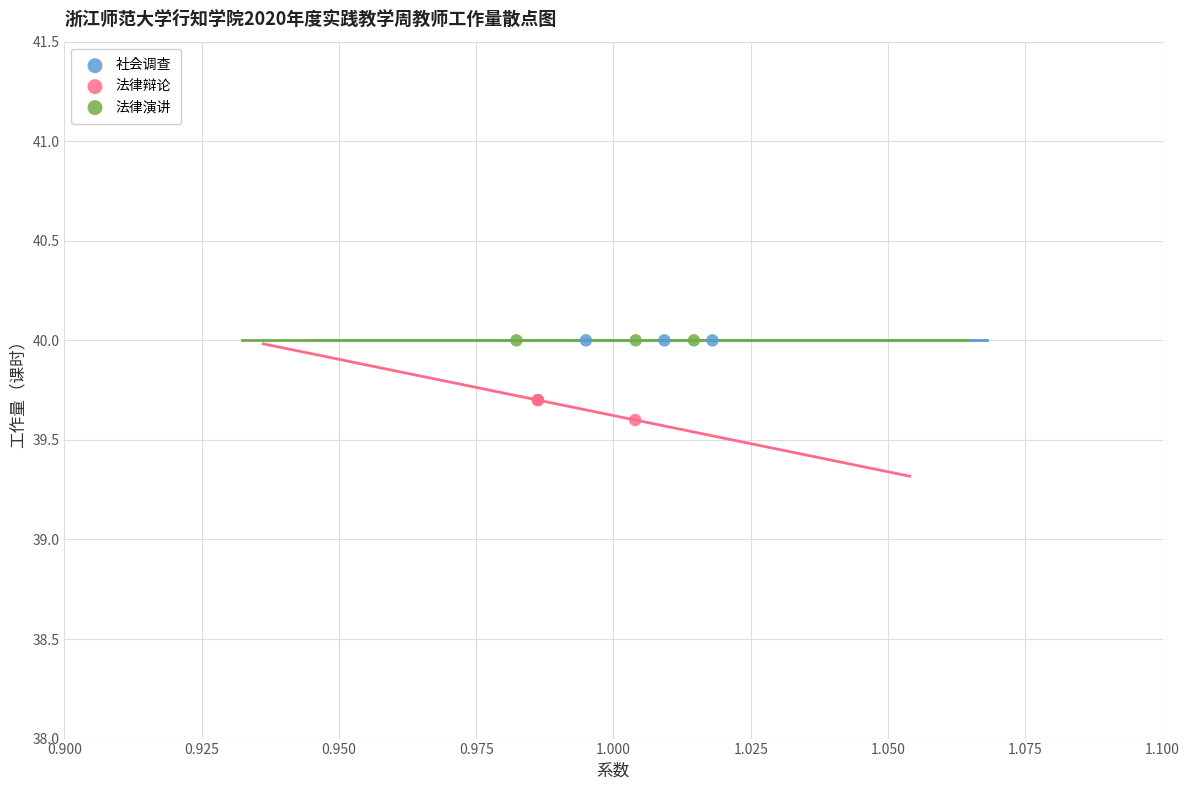

Which series contains the lowest Y value?

法律辩论